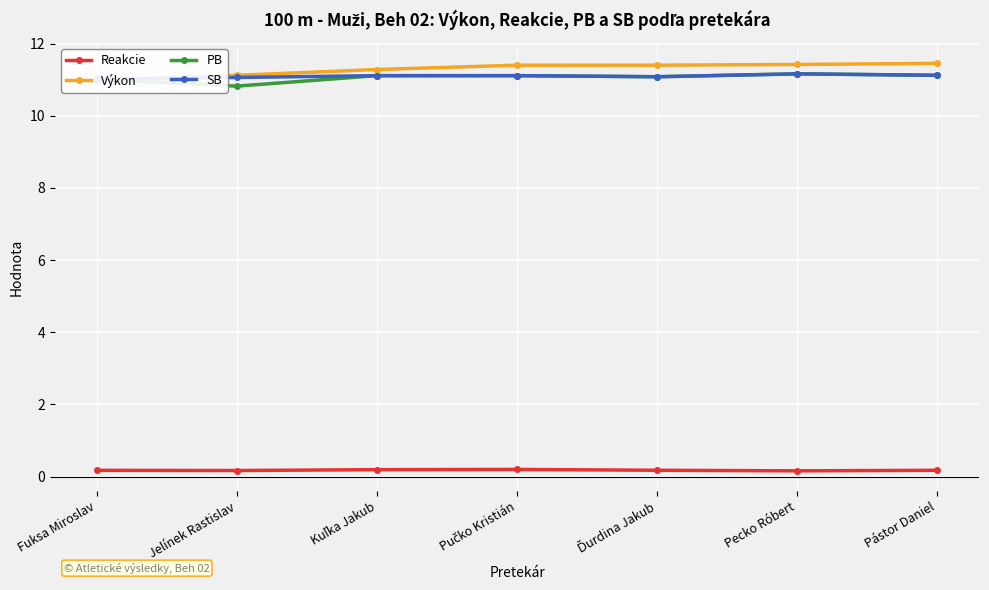

Which has a higher value, Pástor Daniel or Pučko Kristián?

Pučko Kristián